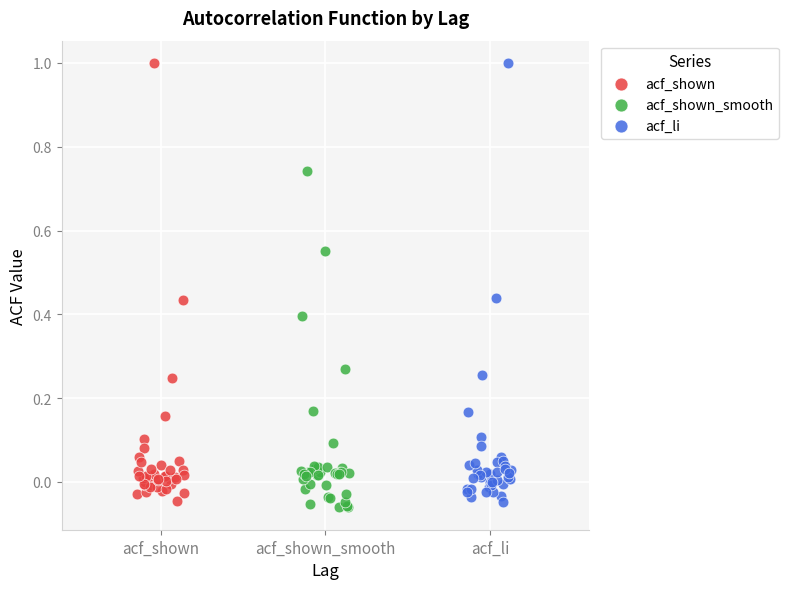

Which series has the widest spread of Y values?

acf_li